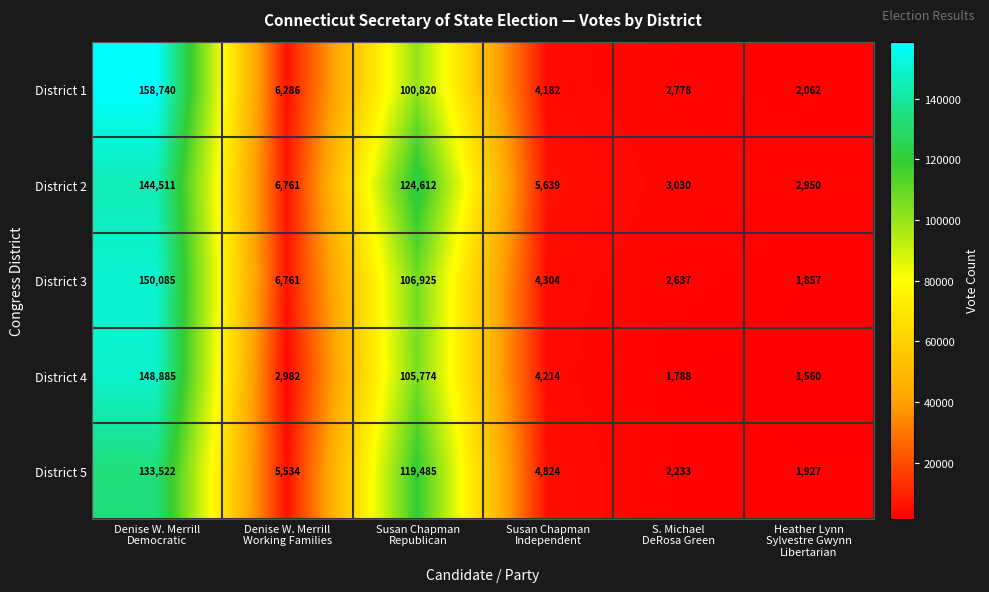

How many data points does each series have?

6